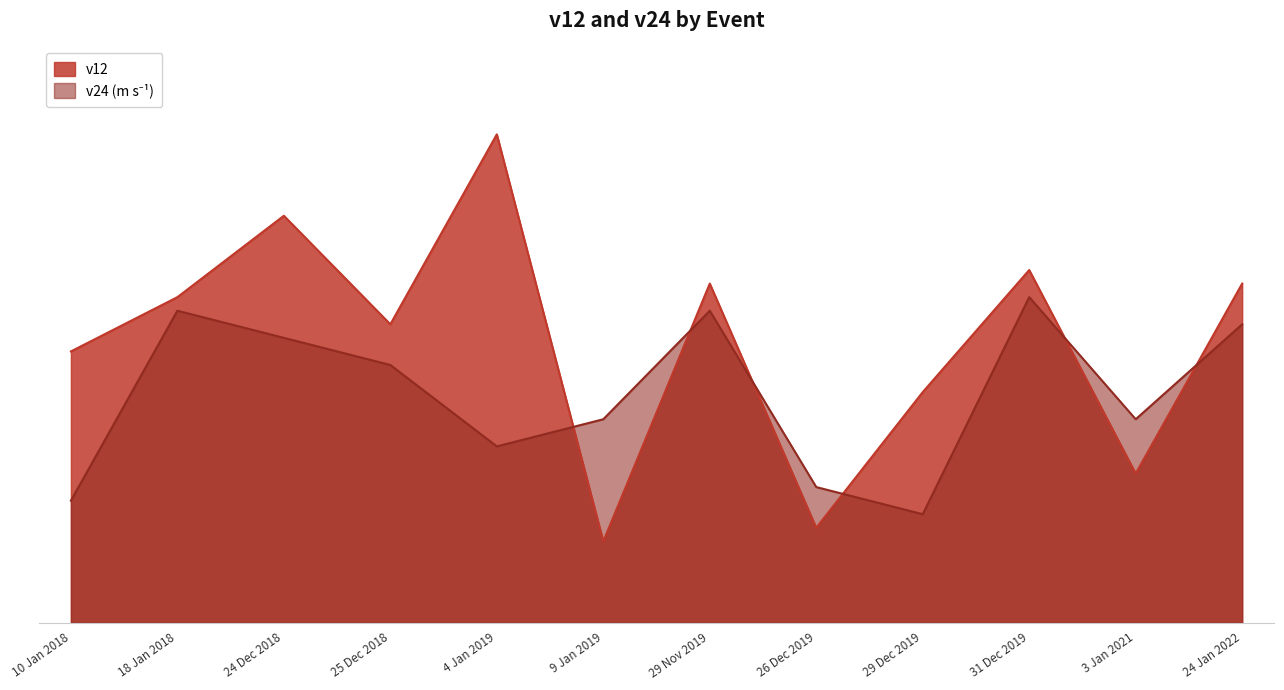

Rank the series at 3 Jan 2021 from lowest to highest value.

v12, v24